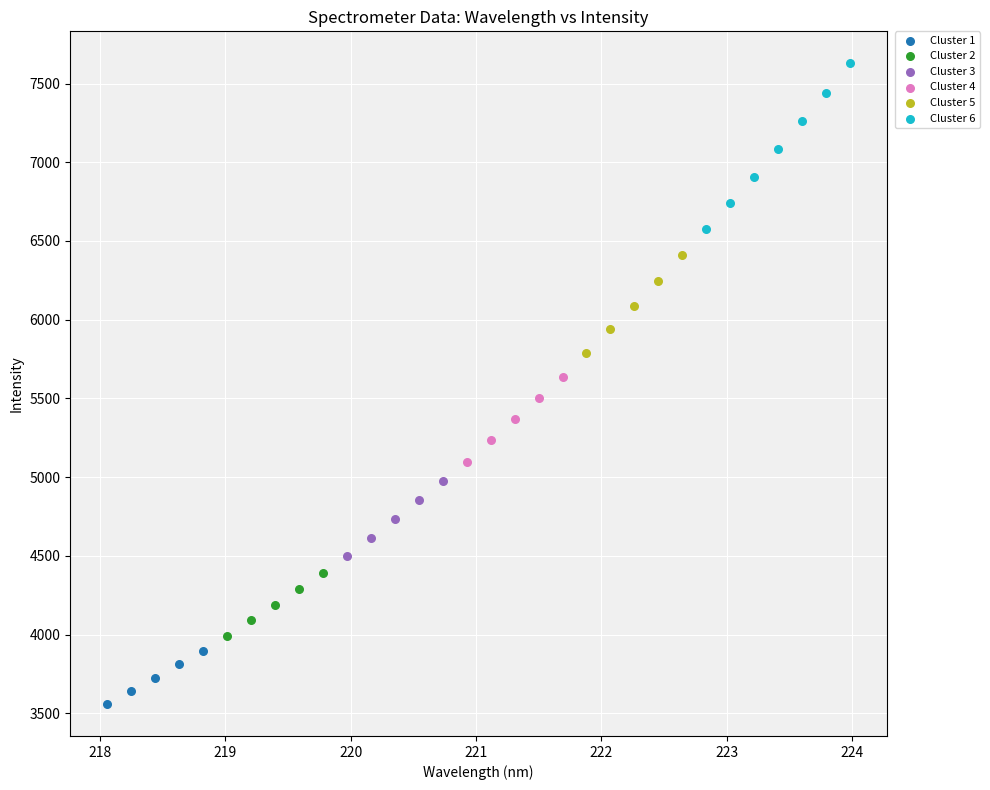

Which series reaches the minimum Y coordinate?

Cluster 1